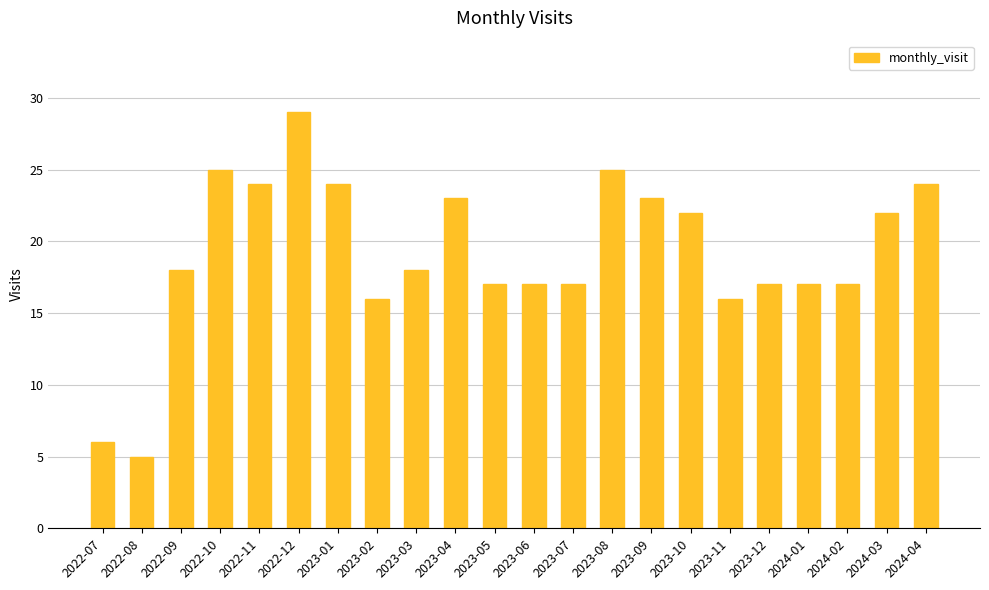

What is the value of the 20th bar from the left?

17